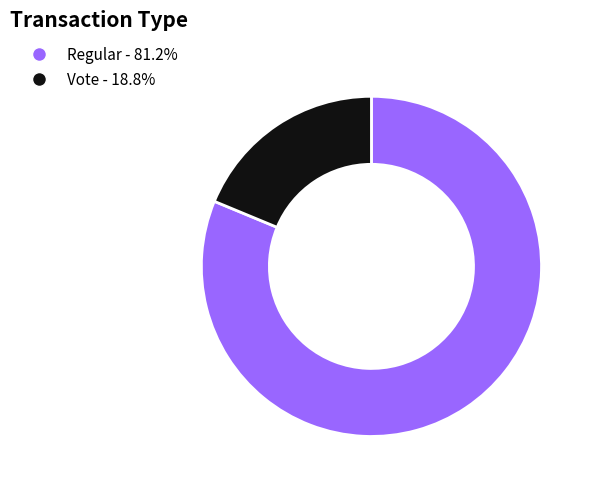

True or false: Vote accounts for 4% of the total.

False